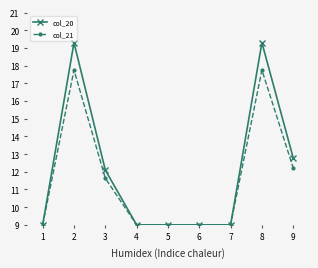

Reading left to right, list all the values displayed in this chart.

col_20: 9.0	19.3	12.1	9.0	9.0	9.0	9.0	19.3	12.8
col_21: 9.0	17.8	11.6	9.0	9.0	9.0	9.0	17.8	12.2